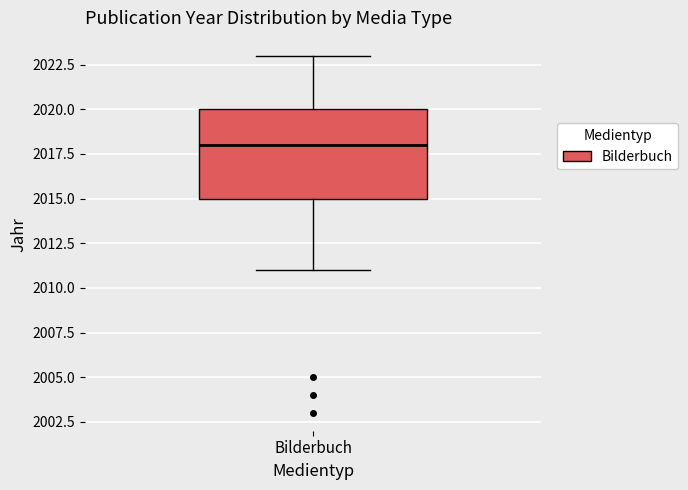

Transcribe this box plot: give where the median line is, the range the box spans, and where the two whiskers end, as read against the y-axis. The values are not printed on the chart, so give them approximately, as read against the axis.

median 2018, box 2015 to 2020, whiskers 2011 to 2023